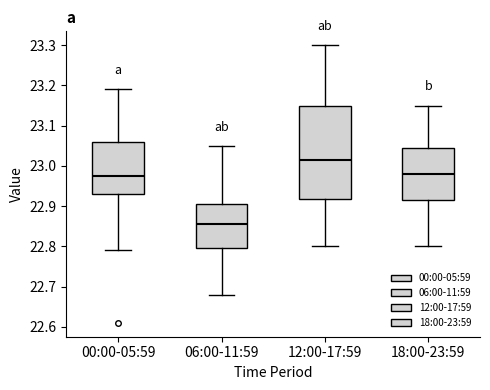

Reading left to right, transcribe this box plot: for each box, give where its median line is, the range the box spans, and where its two whiskers end, as read against the y-axis. The values are not printed on the chart, so give them approximately, as read against the axis.

00:00-05:59: median 22.98, box 22.93 to 23.06, whiskers 22.79 to 23.19
06:00-11:59: median 22.86, box 22.80 to 22.91, whiskers 22.68 to 23.05
12:00-17:59: median 23.02, box 22.92 to 23.15, whiskers 22.80 to 23.30
18:00-23:59: median 22.98, box 22.92 to 23.05, whiskers 22.80 to 23.15